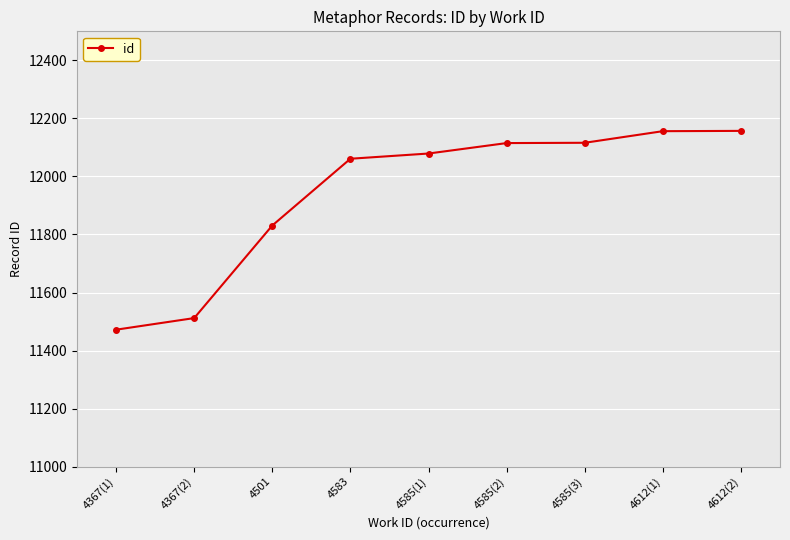

Which label corresponds to the smallest value in the chart?

4367(1)